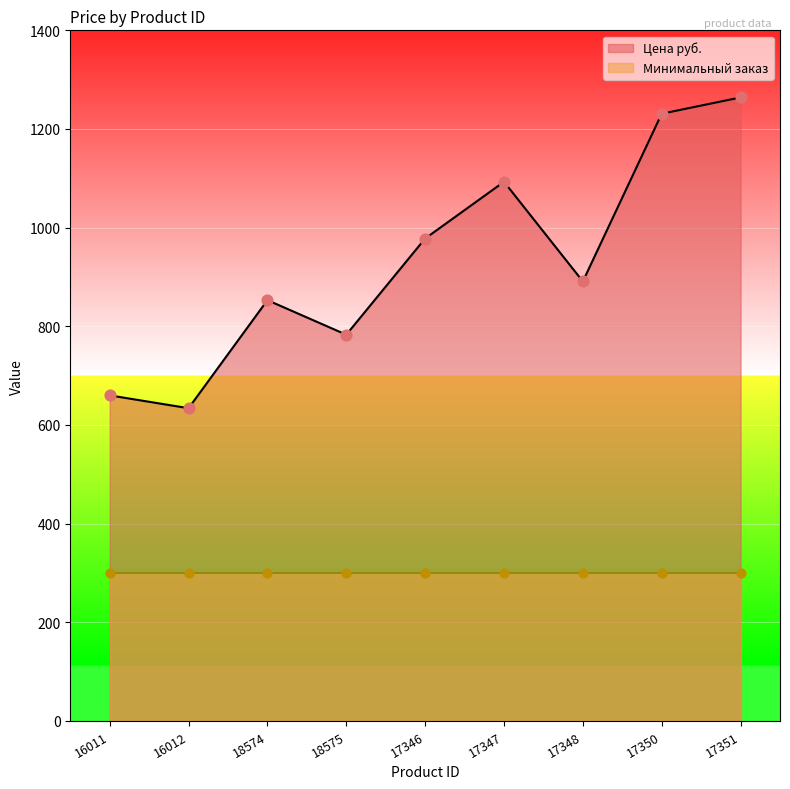

What is the ratio of the value at 18574 to the value at 16012?

1.3